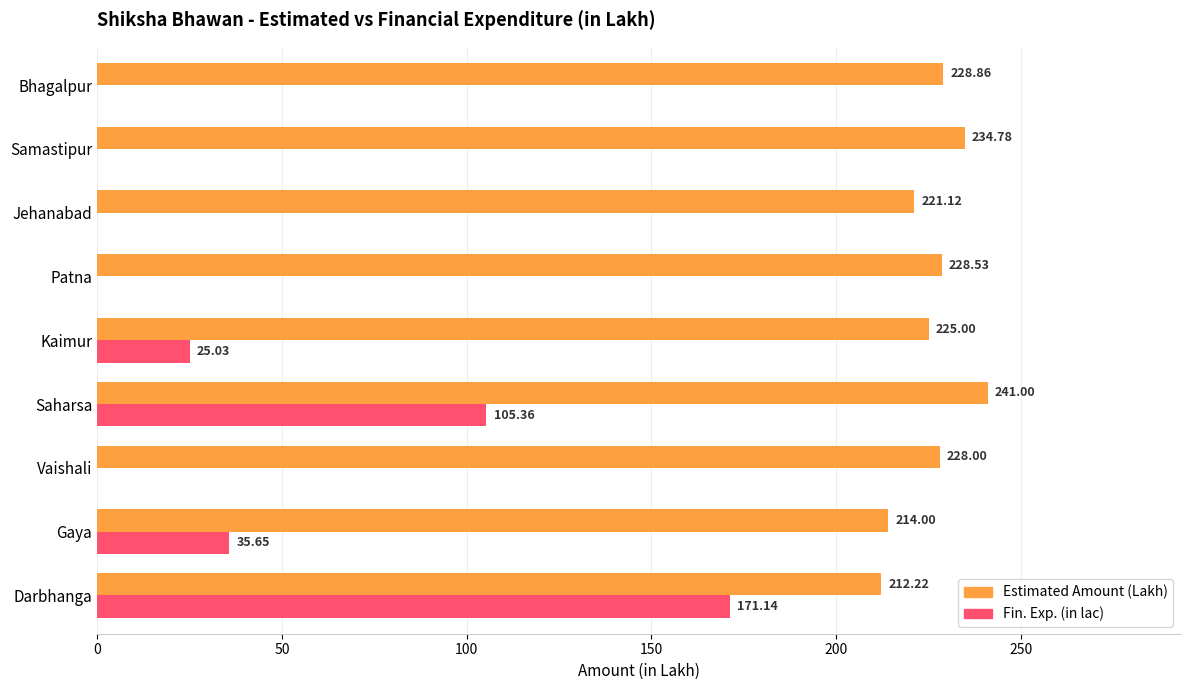

Where is Fin. Exp. (in lac) nearest to the value 85?

Saharsa